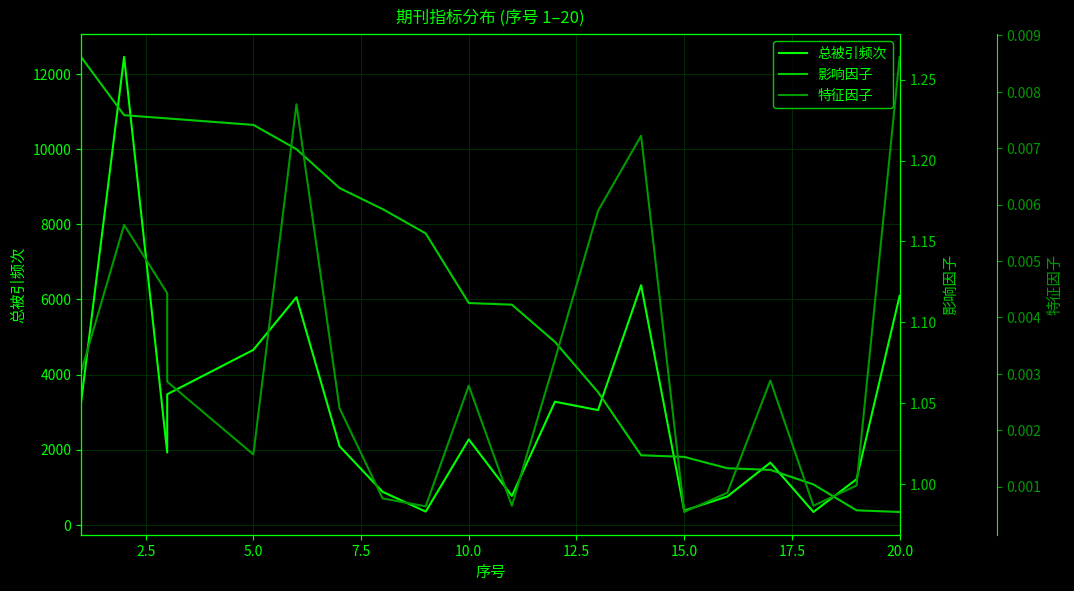

What is the lowest value of the 影响因子 series?

1.0